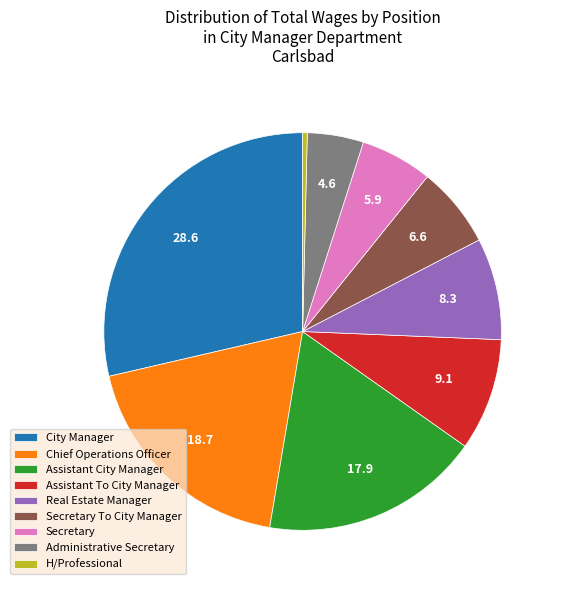

Combined, do Real Estate Manager and Secretary To City Manager account for over 50%?

No